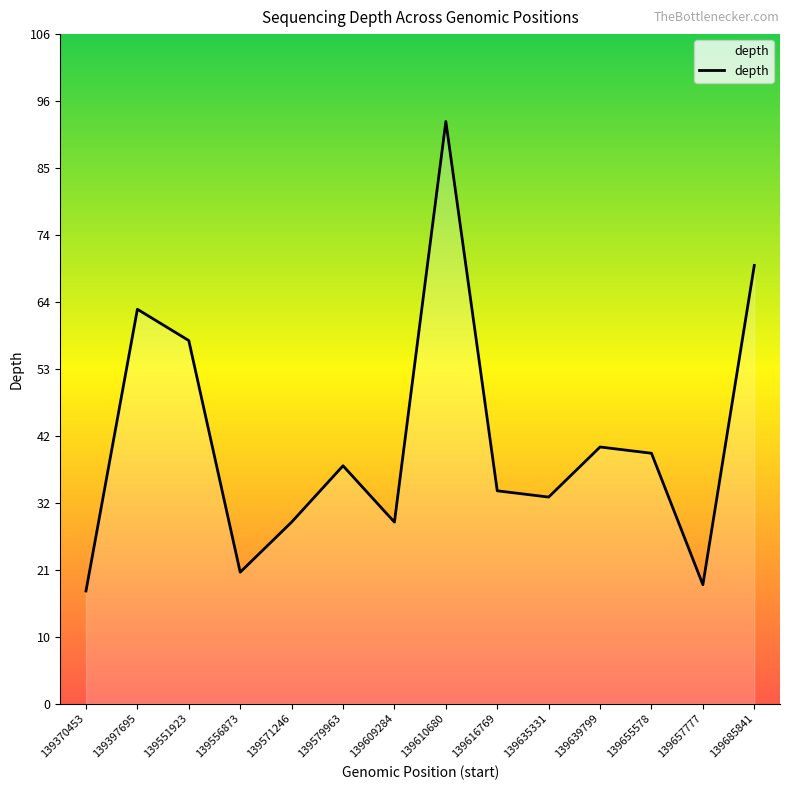

The chart shows a value of 16 at 139655578. True or false?

False